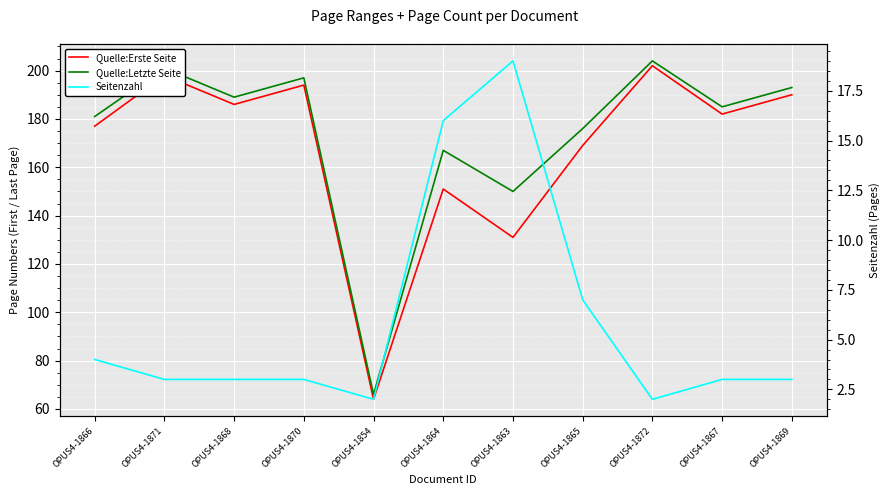

Which category has the highest value in the Seitenzahl series?

OPUS4-1863